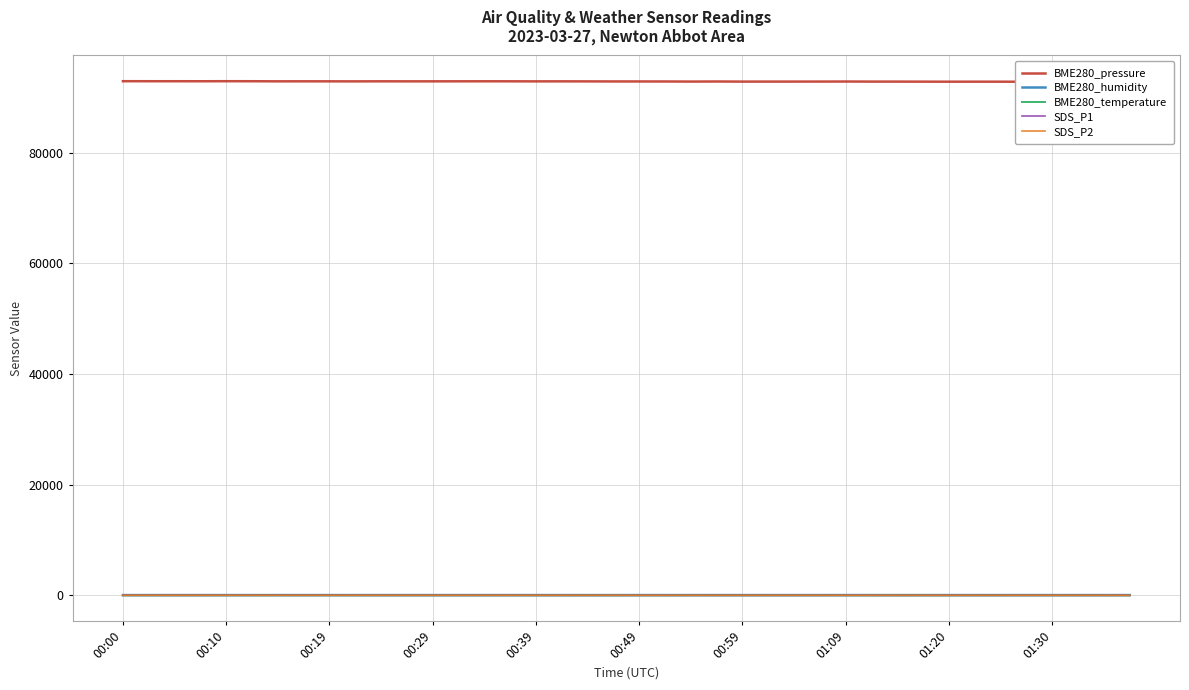

What is the approximate value of BME280_temperature at 00:49?

8.2